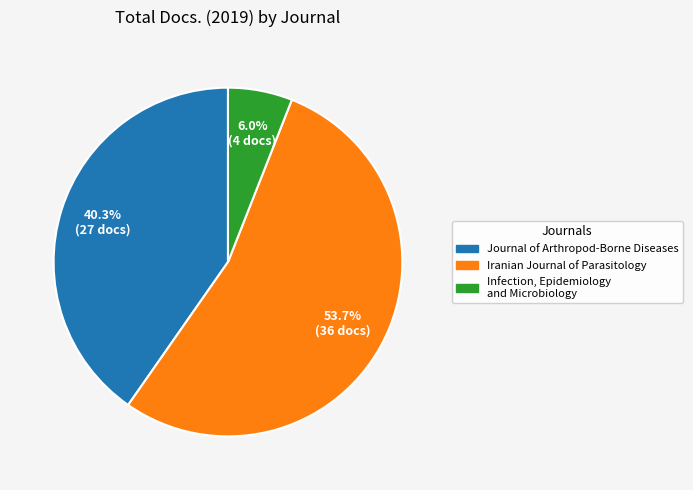

Is it true that Infection, Epidemiology and Microbiology is 1% of the pie?

False